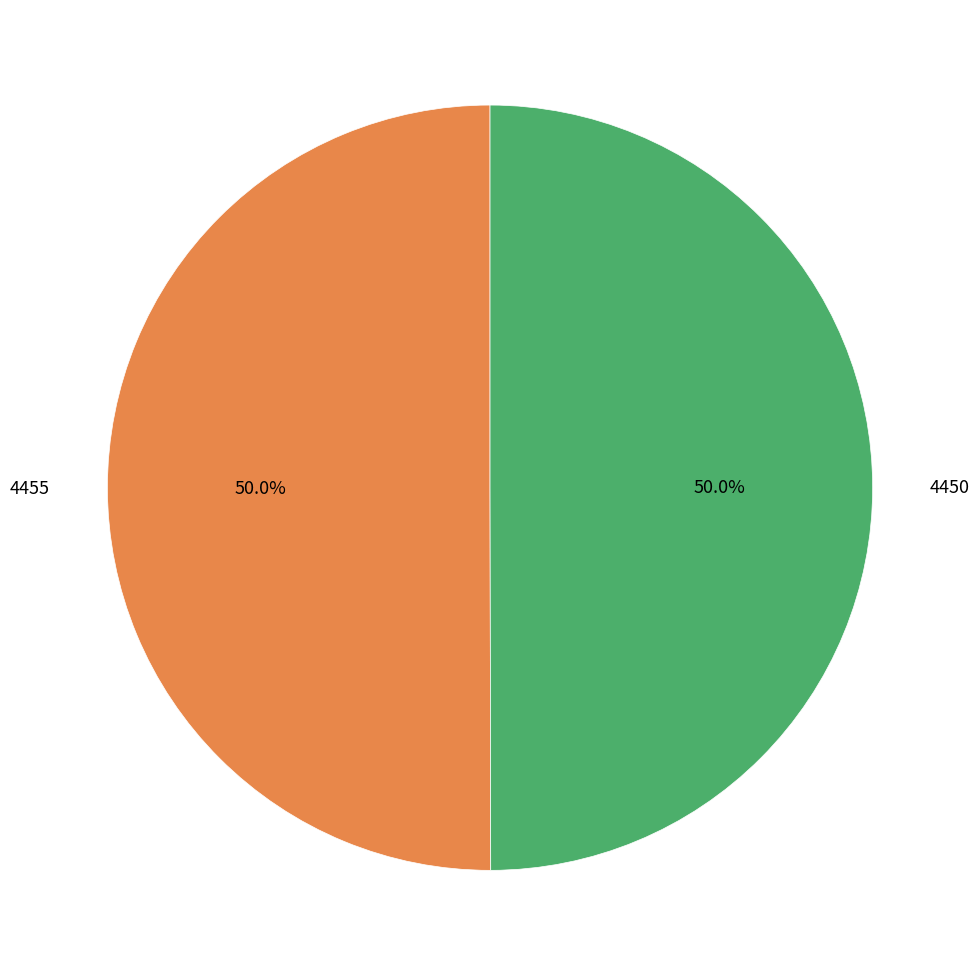

Combined, what portion of the pie is 4450 and 4455?

100.0%